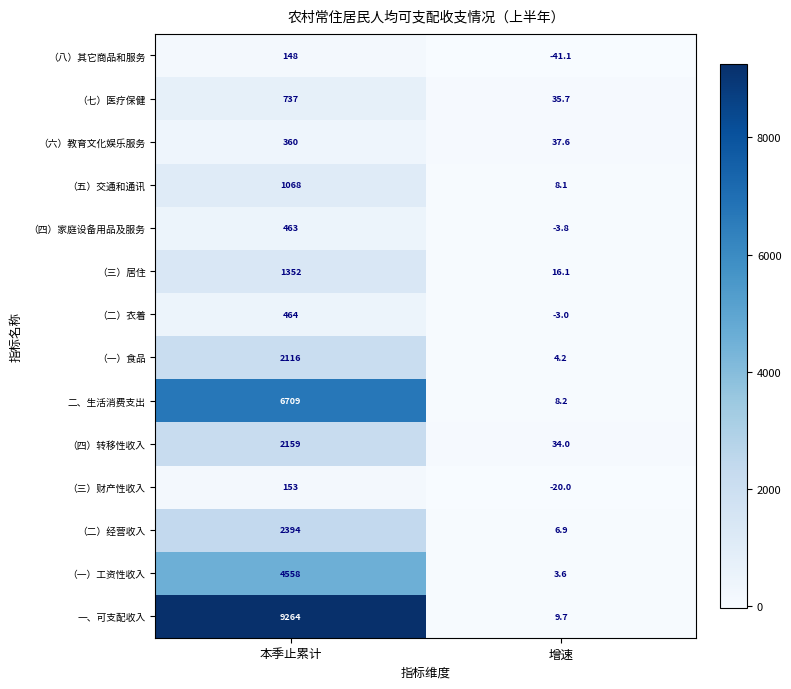

Count the number of data series in this chart.

14